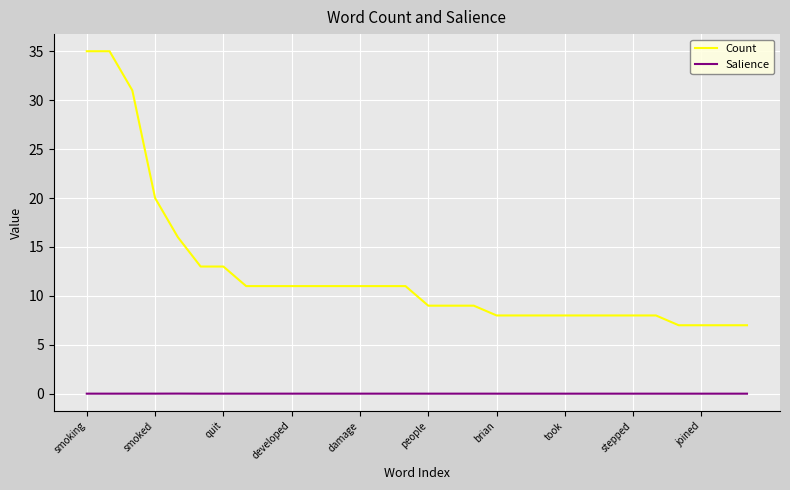

Which series has the largest total across all categories?

Count